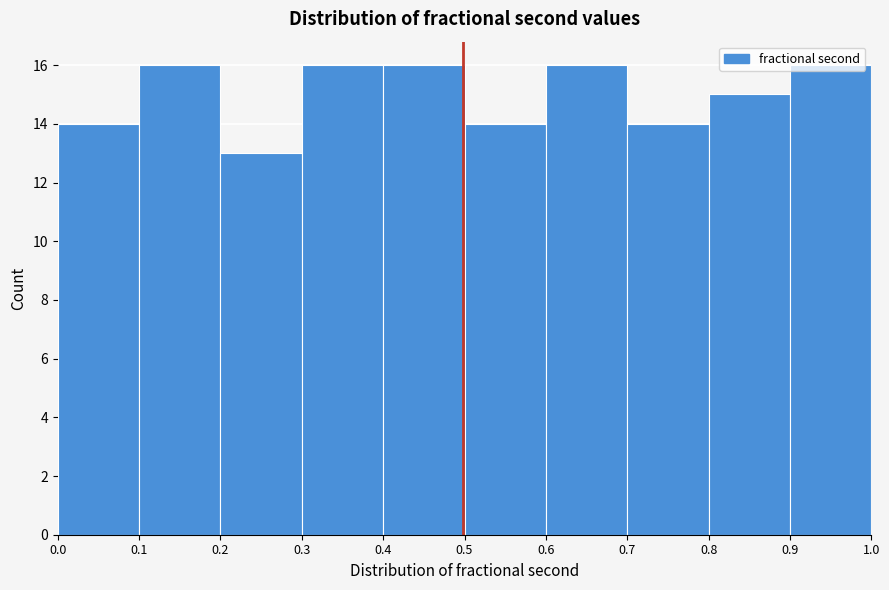

Reading left to right, list every bar in this chart as the range it spans on the x-axis followed by its height. The values are not printed on the chart, so give them approximately, as read against the axis.

0.0 to 0.1: 14
0.1 to 0.2: 16
0.2 to 0.3: 13
0.3 to 0.4: 16
0.4 to 0.5: 16
0.5 to 0.6: 14
0.6 to 0.7: 16
0.7 to 0.8: 14
0.8 to 0.9: 15
0.9 to 1.0: 16